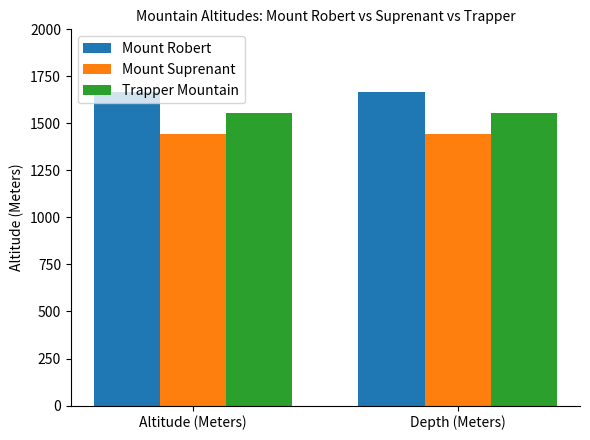

How many bars are there in each group?

3